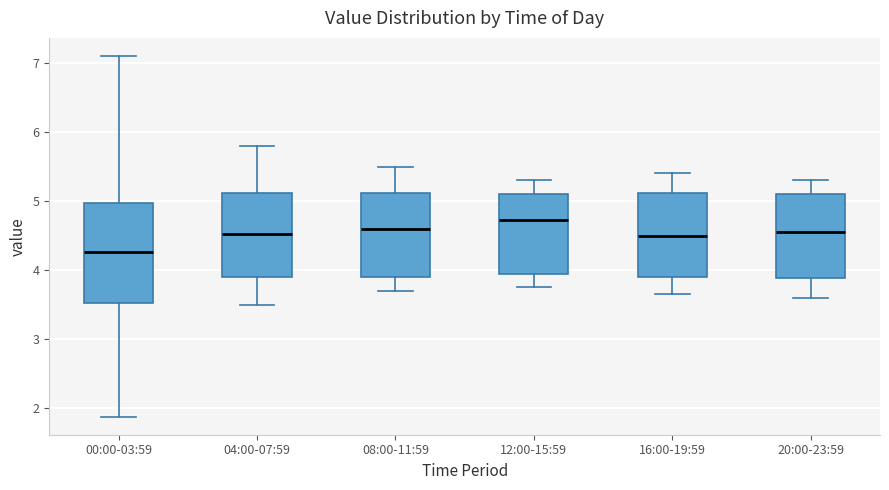

Reading left to right, transcribe this box plot: for each box, give where its median line is, the range the box spans, and where its two whiskers end, as read against the y-axis. The values are not printed on the chart, so give them approximately, as read against the axis.

00:00-03:59: median 4.3, box 3.5 to 5.0, whiskers 1.9 to 7.1
04:00-07:59: median 4.5, box 3.9 to 5.1, whiskers 3.5 to 5.8
08:00-11:59: median 4.6, box 3.9 to 5.1, whiskers 3.7 to 5.5
12:00-15:59: median 4.7, box 4.0 to 5.1, whiskers 3.8 to 5.3
16:00-19:59: median 4.5, box 3.9 to 5.1, whiskers 3.7 to 5.4
20:00-23:59: median 4.6, box 3.9 to 5.1, whiskers 3.6 to 5.3